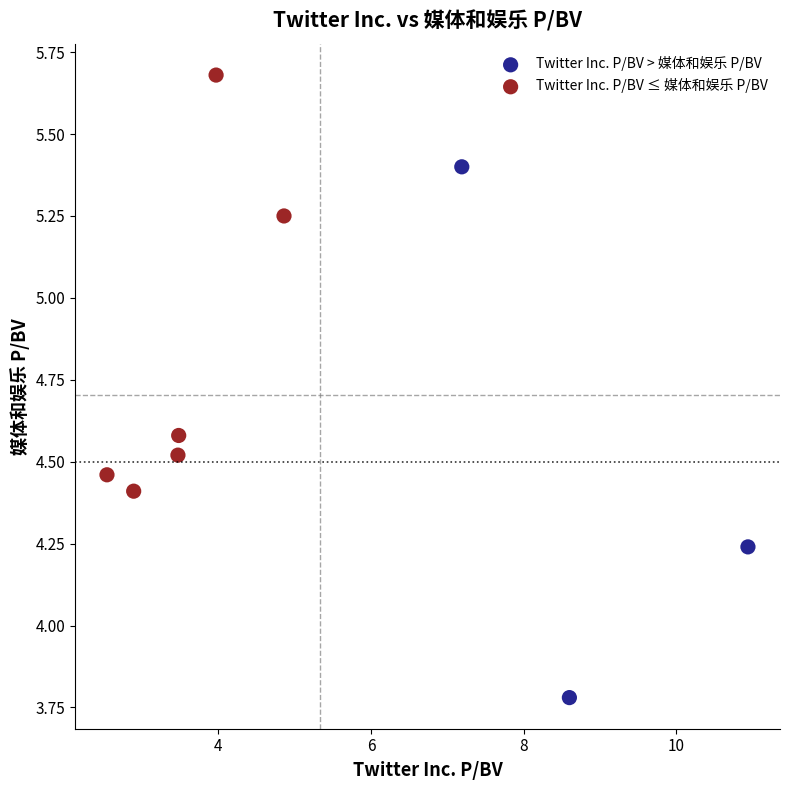

Which series contains the highest Y value?

Twitter Inc. P/BV ≤ 媒体和娱乐 P/BV